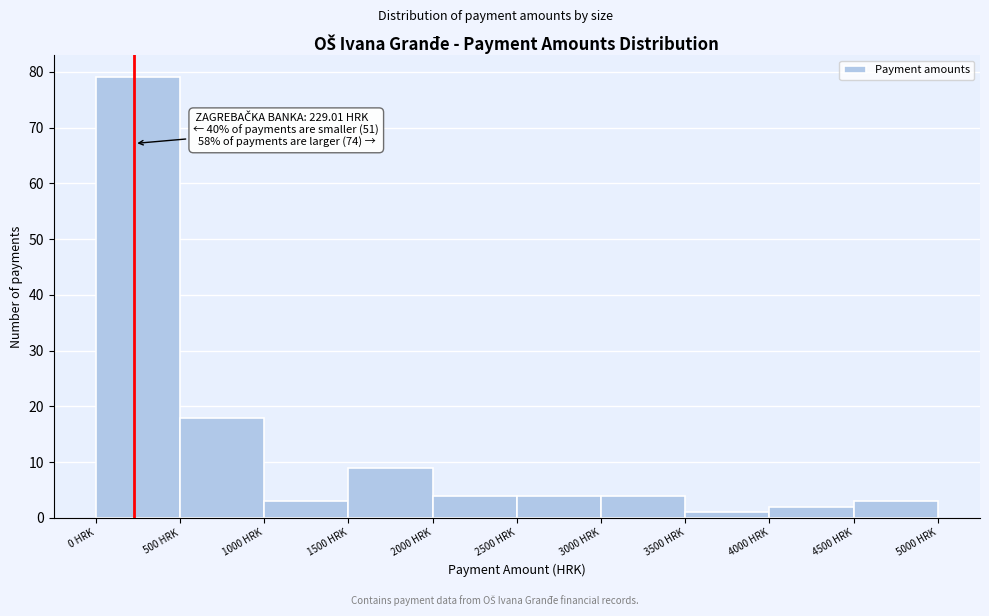

Over which range of the x-axis is the bar tallest?

0 to 500